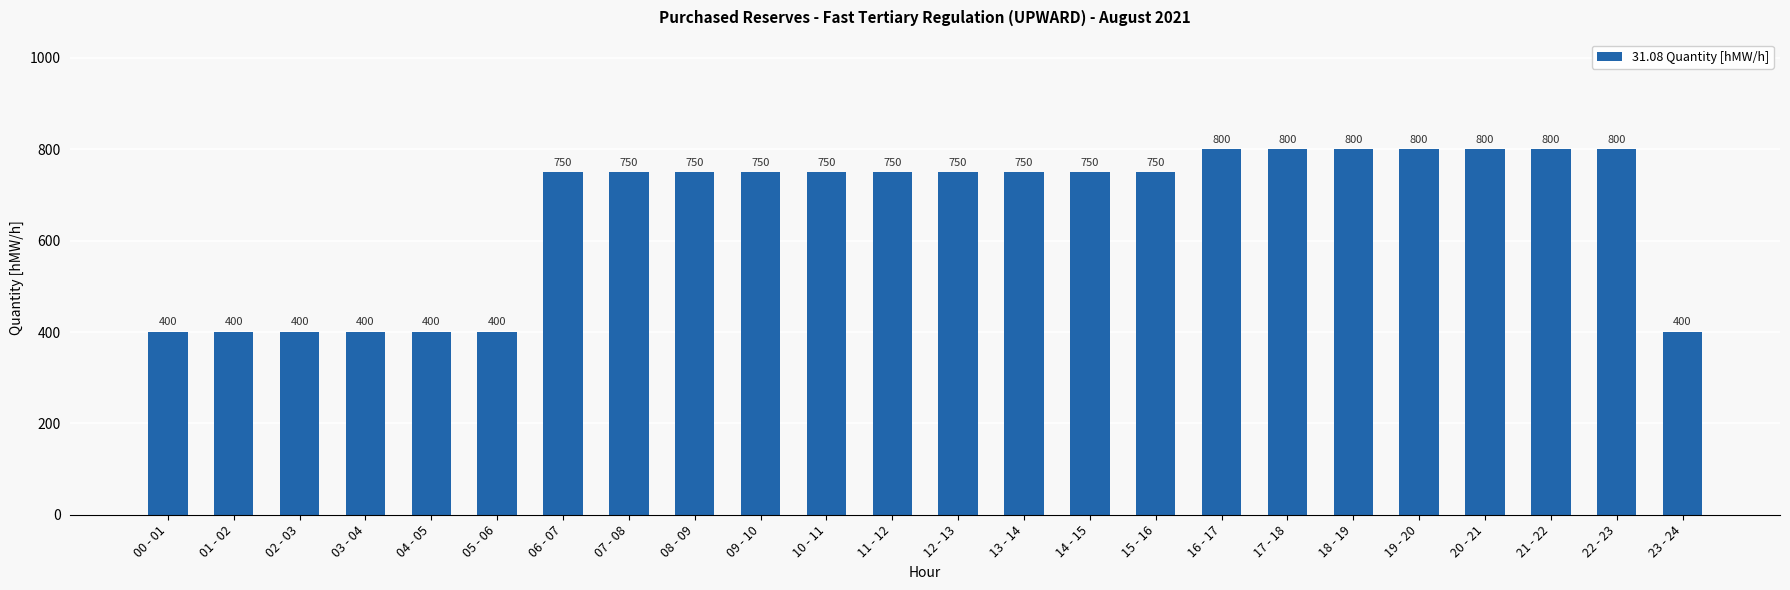

What is the value of the 2nd bar from the left?

400